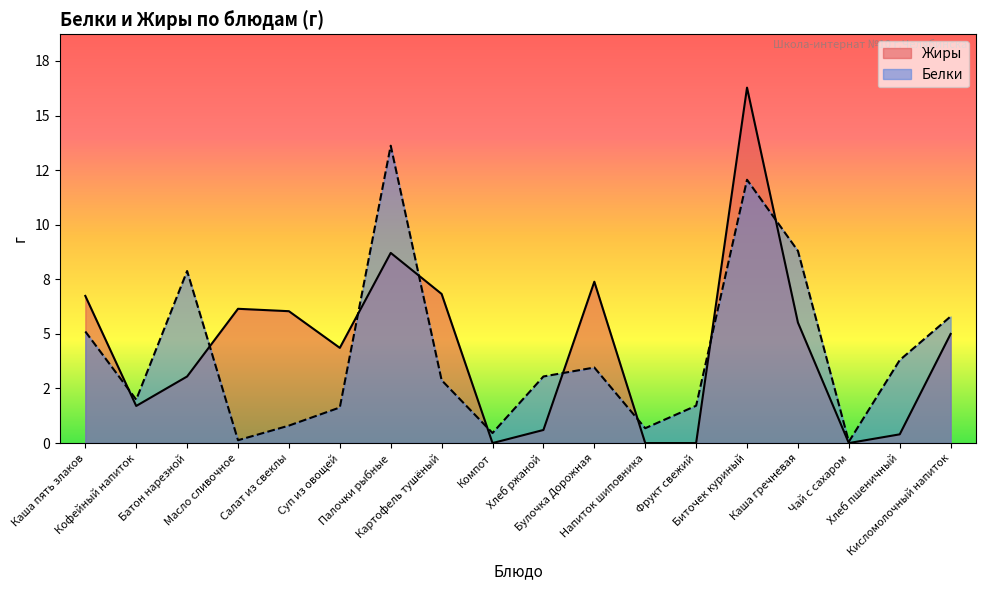

What is the sum of all Белки values?

73.9